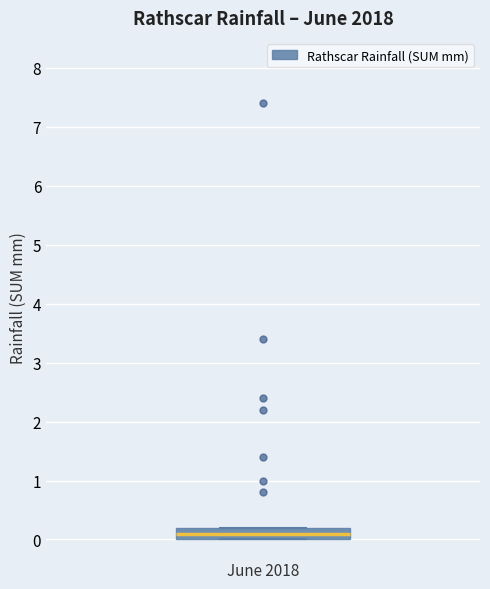

Transcribe this box plot: give where the median line is, the range the box spans, and where the two whiskers end, as read against the y-axis. The values are not printed on the chart, so give them approximately, as read against the axis.

median 0.1, box 0.0 to 0.2, whiskers 0.0 to 0.2